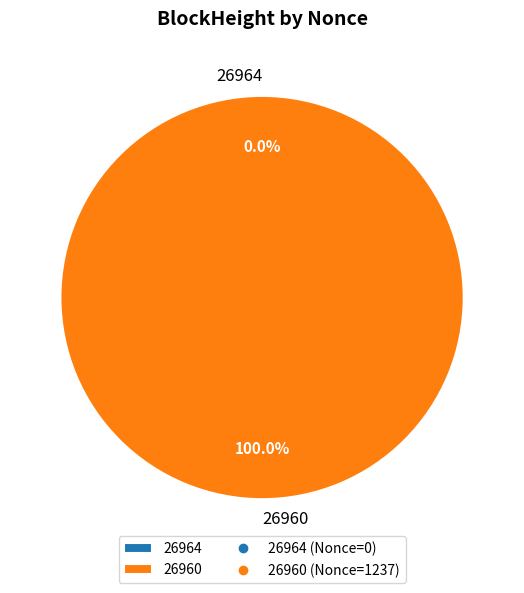

To the nearest percent, what is the combined percentage of 26964 and 26960?

100%